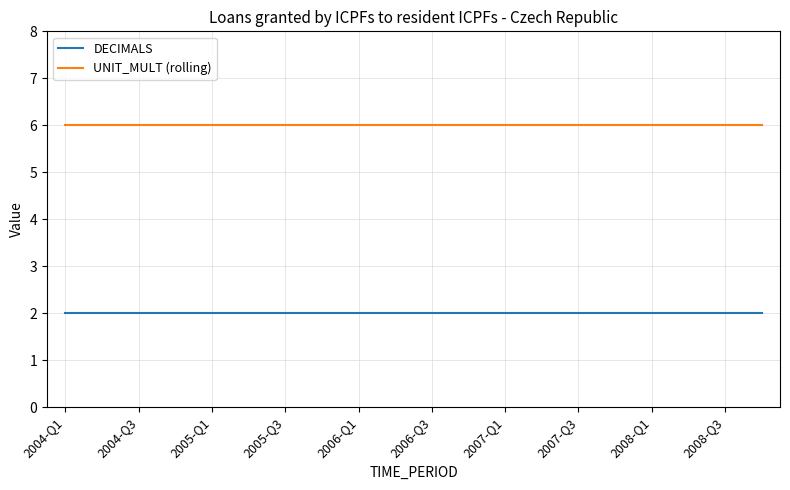

How many distinct data groups are displayed?

2